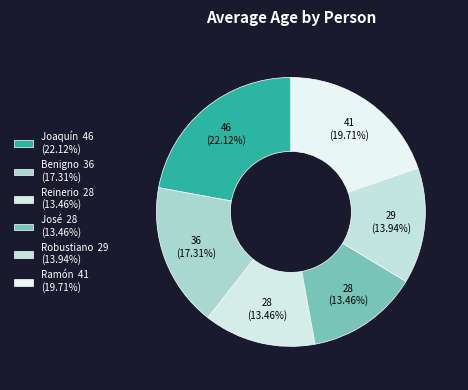

What percentage is NOT represented by Joaquín?

77.9%